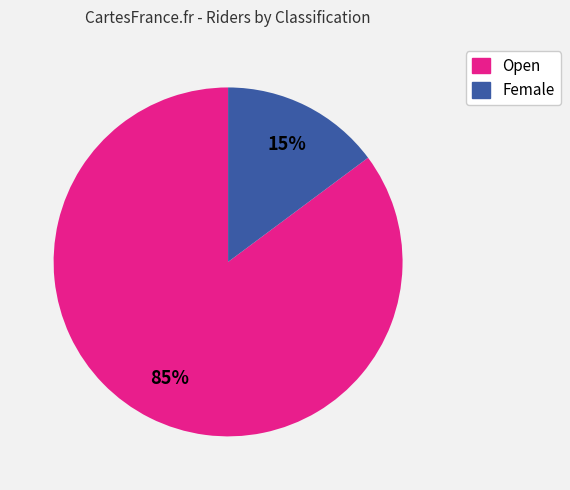

Between Open and Female, which is larger?

Open